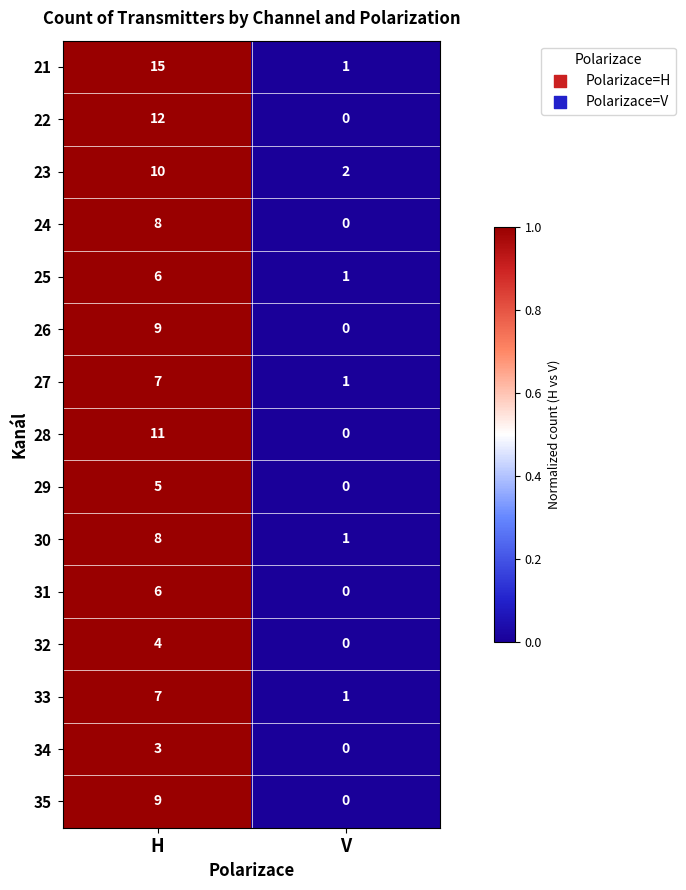

What is the maximum value for 33?

7